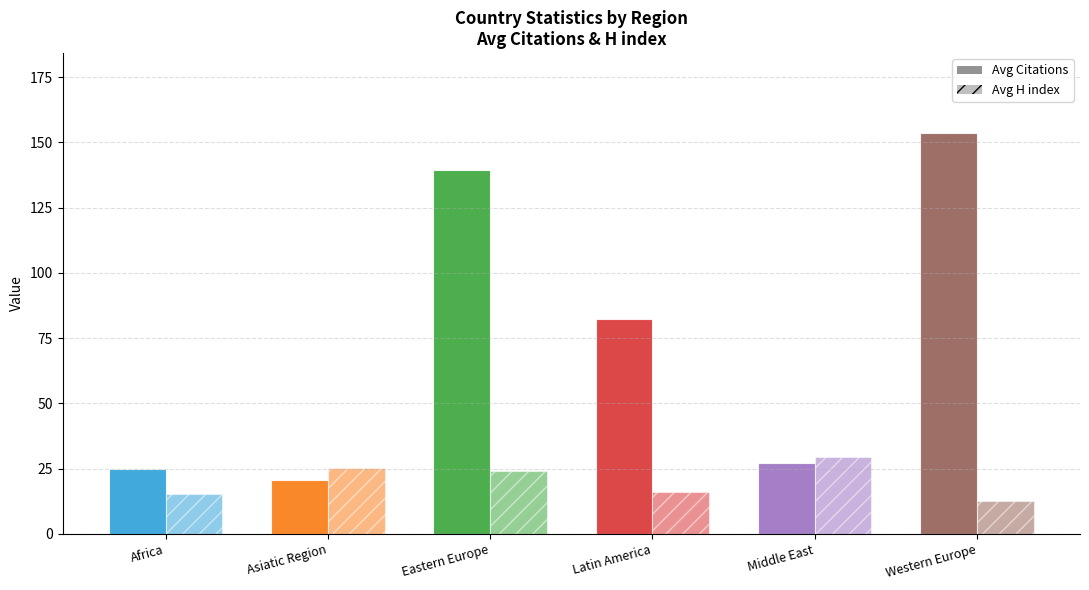

Reading left to right, list all the values displayed in this chart.

Avg Citations: 25.0	20.7	139.2	82.2	27.2	153.5
Avg H index: 15.4	25.3	24.2	16.2	29.5	12.5